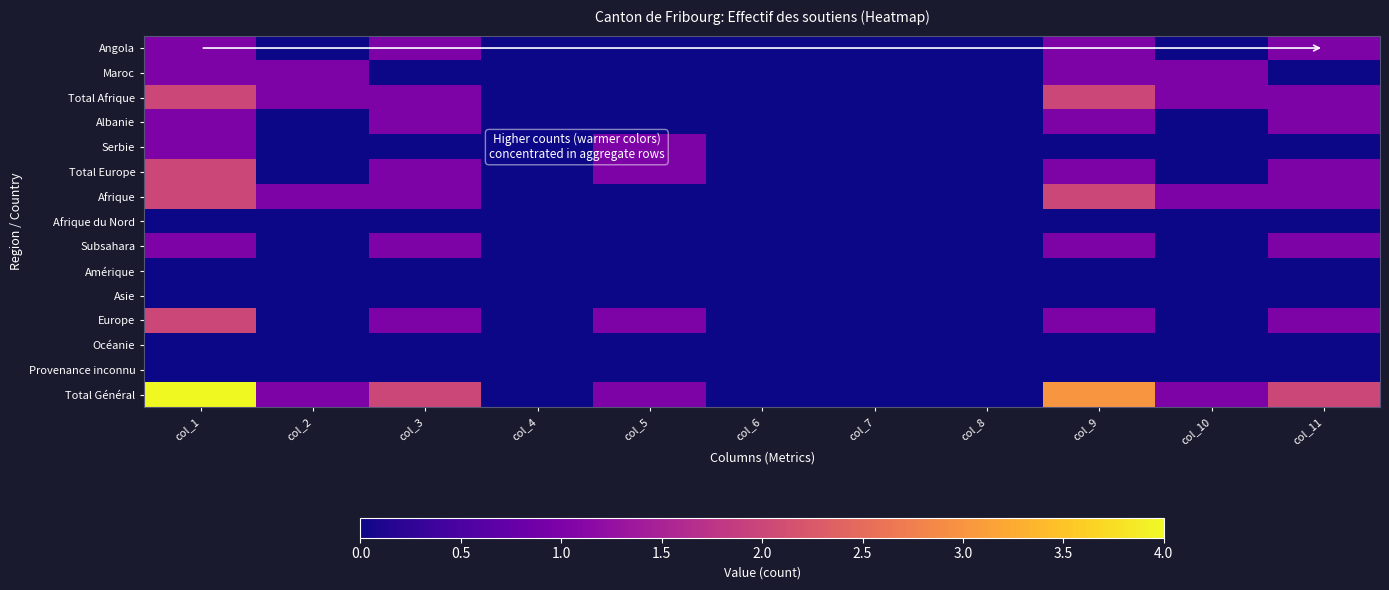

Reading left to right, what are all the values shown in this chart?

Angola: col_1=1	col_2=0	col_3=1	col_4=0	col_5=0	col_6=0	col_7=0	col_8=0	col_9=1	col_10=0	col_11=1
Maroc: col_1=1	col_2=1	col_3=0	col_4=0	col_5=0	col_6=0	col_7=0	col_8=0	col_9=1	col_10=1	col_11=0
Total Afrique: col_1=2	col_2=1	col_3=1	col_4=0	col_5=0	col_6=0	col_7=0	col_8=0	col_9=2	col_10=1	col_11=1
Albanie: col_1=1	col_2=0	col_3=1	col_4=0	col_5=0	col_6=0	col_7=0	col_8=0	col_9=1	col_10=0	col_11=1
Serbie: col_1=1	col_2=0	col_3=0	col_4=0	col_5=1	col_6=0	col_7=0	col_8=0	col_9=0	col_10=0	col_11=0
Total Europe: col_1=2	col_2=0	col_3=1	col_4=0	col_5=1	col_6=0	col_7=0	col_8=0	col_9=1	col_10=0	col_11=1
Afrique: col_1=2	col_2=1	col_3=1	col_4=0	col_5=0	col_6=0	col_7=0	col_8=0	col_9=2	col_10=1	col_11=1
Afrique du Nord: col_1=0	col_2=0	col_3=0	col_4=0	col_5=0	col_6=0	col_7=0	col_8=0	col_9=0	col_10=0	col_11=0
Subsahara: col_1=1	col_2=0	col_3=1	col_4=0	col_5=0	col_6=0	col_7=0	col_8=0	col_9=1	col_10=0	col_11=1
Amérique: col_1=0	col_2=0	col_3=0	col_4=0	col_5=0	col_6=0	col_7=0	col_8=0	col_9=0	col_10=0	col_11=0
Asie: col_1=0	col_2=0	col_3=0	col_4=0	col_5=0	col_6=0	col_7=0	col_8=0	col_9=0	col_10=0	col_11=0
Europe: col_1=2	col_2=0	col_3=1	col_4=0	col_5=1	col_6=0	col_7=0	col_8=0	col_9=1	col_10=0	col_11=1
Océanie: col_1=0	col_2=0	col_3=0	col_4=0	col_5=0	col_6=0	col_7=0	col_8=0	col_9=0	col_10=0	col_11=0
Provenance inconnu: col_1=0	col_2=0	col_3=0	col_4=0	col_5=0	col_6=0	col_7=0	col_8=0	col_9=0	col_10=0	col_11=0
Total Général: col_1=4	col_2=1	col_3=2	col_4=0	col_5=1	col_6=0	col_7=0	col_8=0	col_9=3	col_10=1	col_11=2